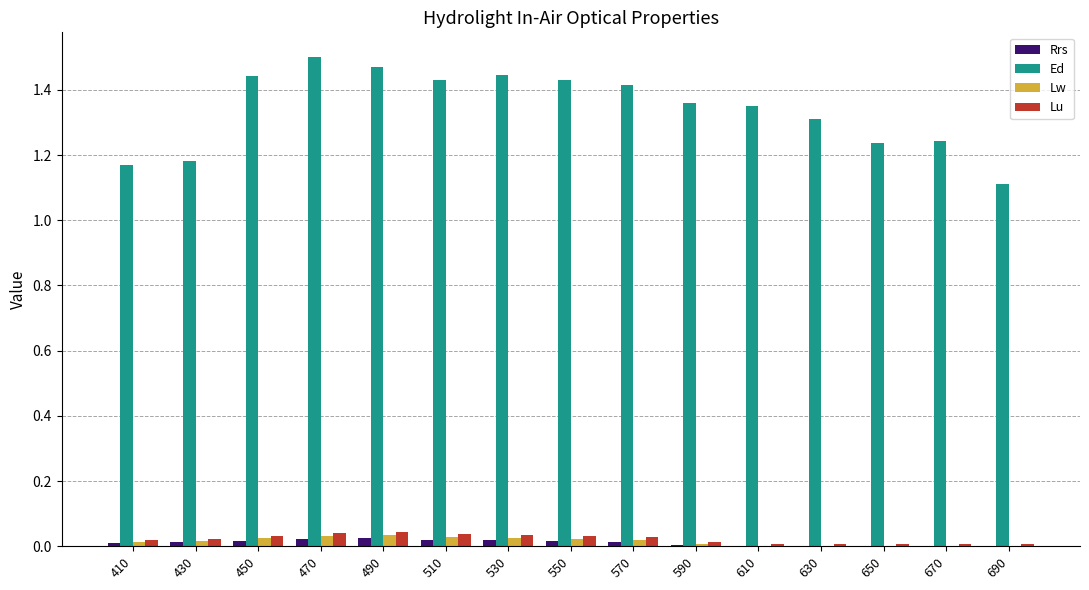

Is the value of Ed at 450 greater than the value of Lw at 670?

Yes